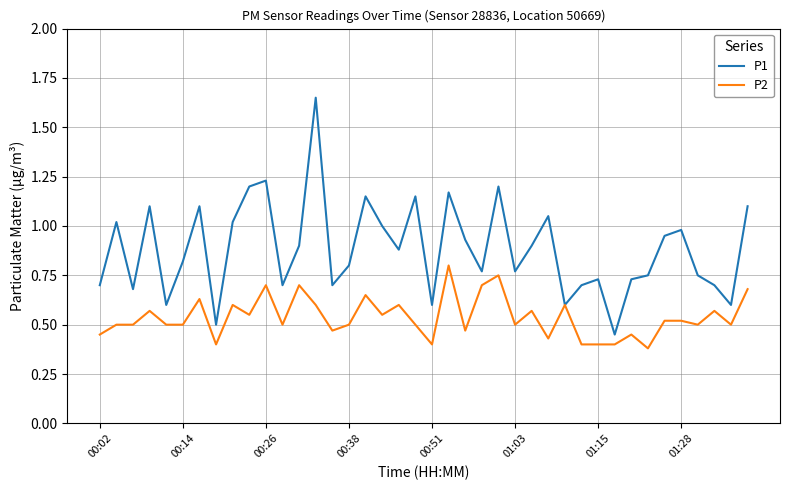

Which series has the largest total across all categories?

P1